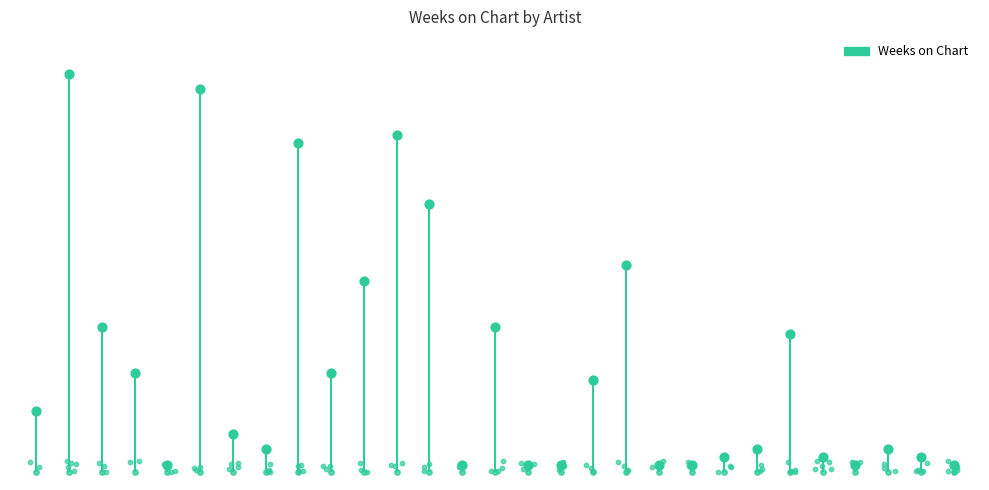

What is the change in value from 6 to 21?

-3